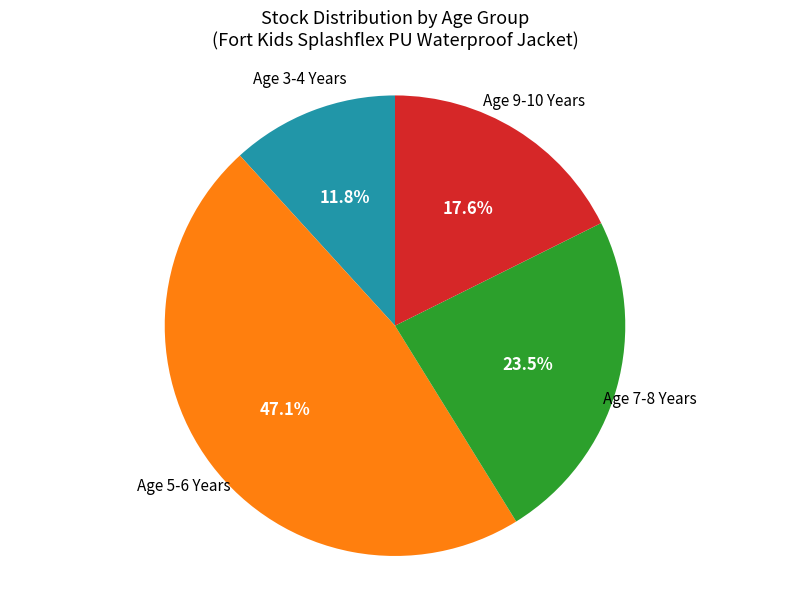

Is there any slice that represents more than half of the pie?

No